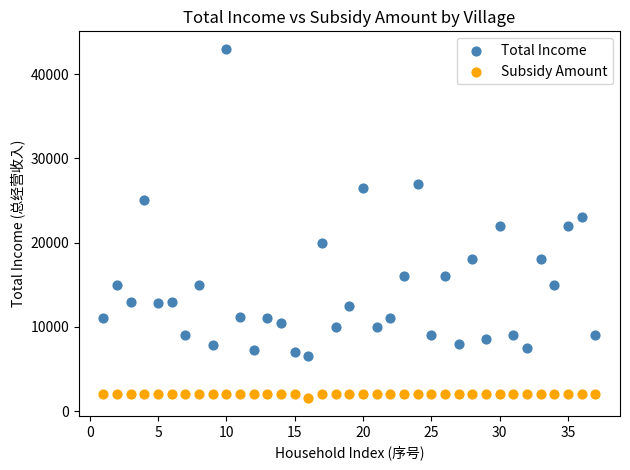

Which series reaches the minimum Y coordinate?

Subsidy Amount